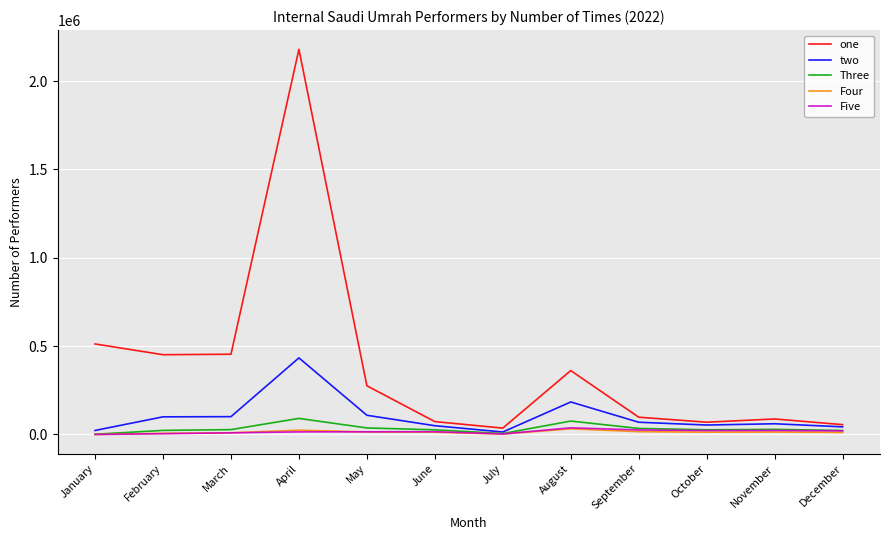

What is the maximum value shown in the chart?

2179926